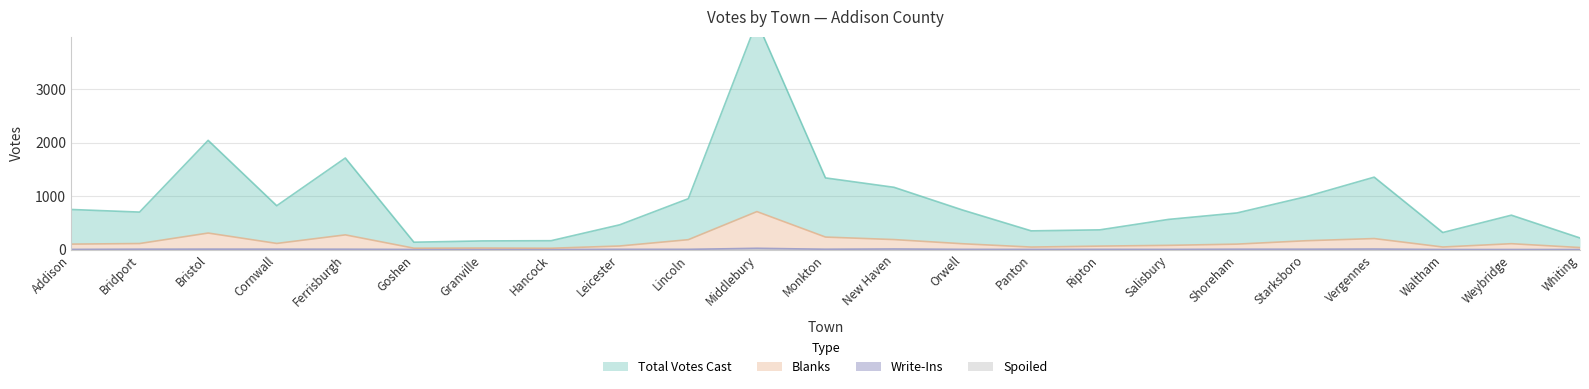

What is the approximate value of Blanks at Leicester?

67